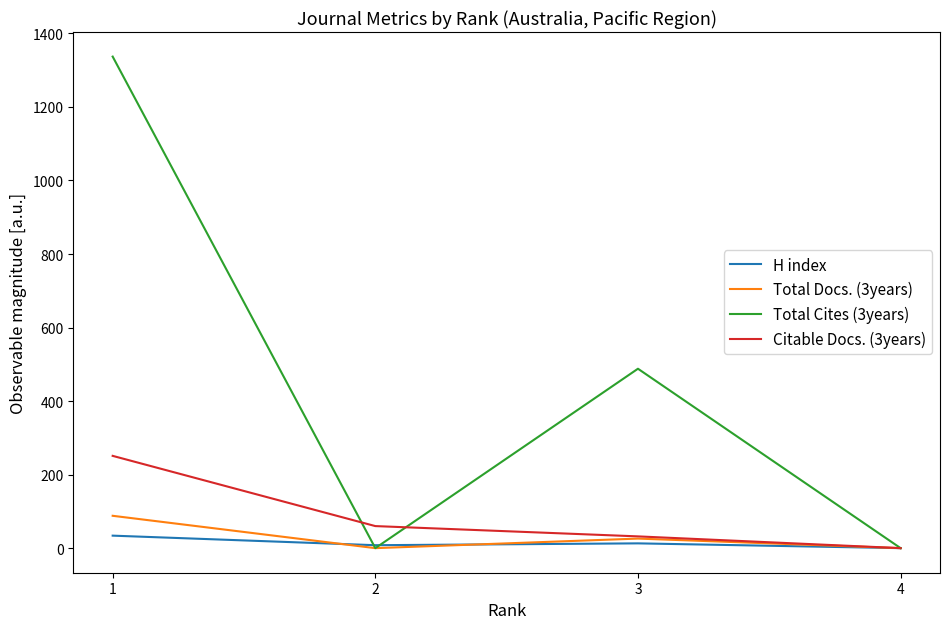

The Citable Docs. (3years) series shows 0 at 4. True or false?

True